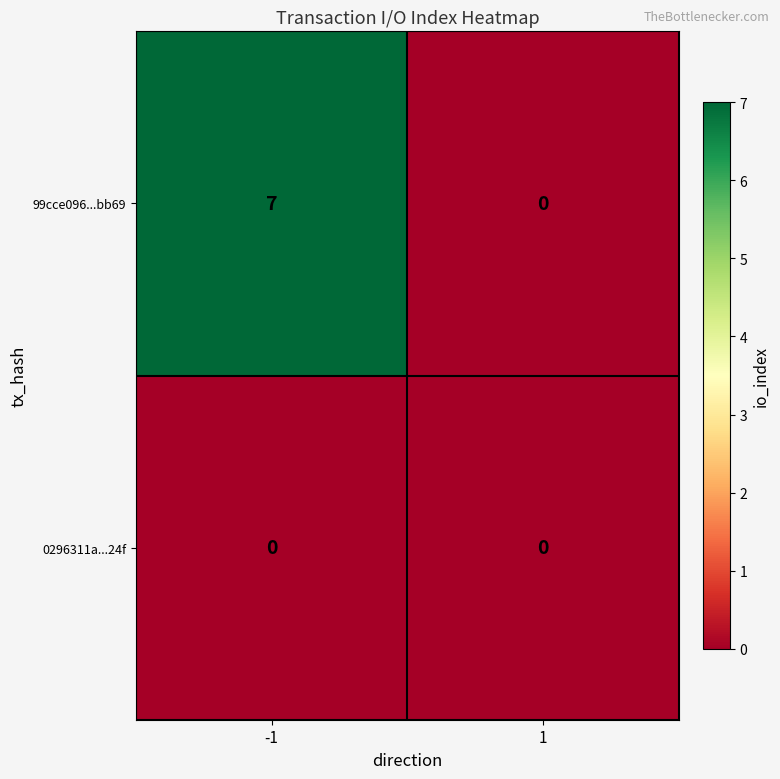

List the series in order of their overall mean, highest first.

99cce096...bb69, 0296311a...24f